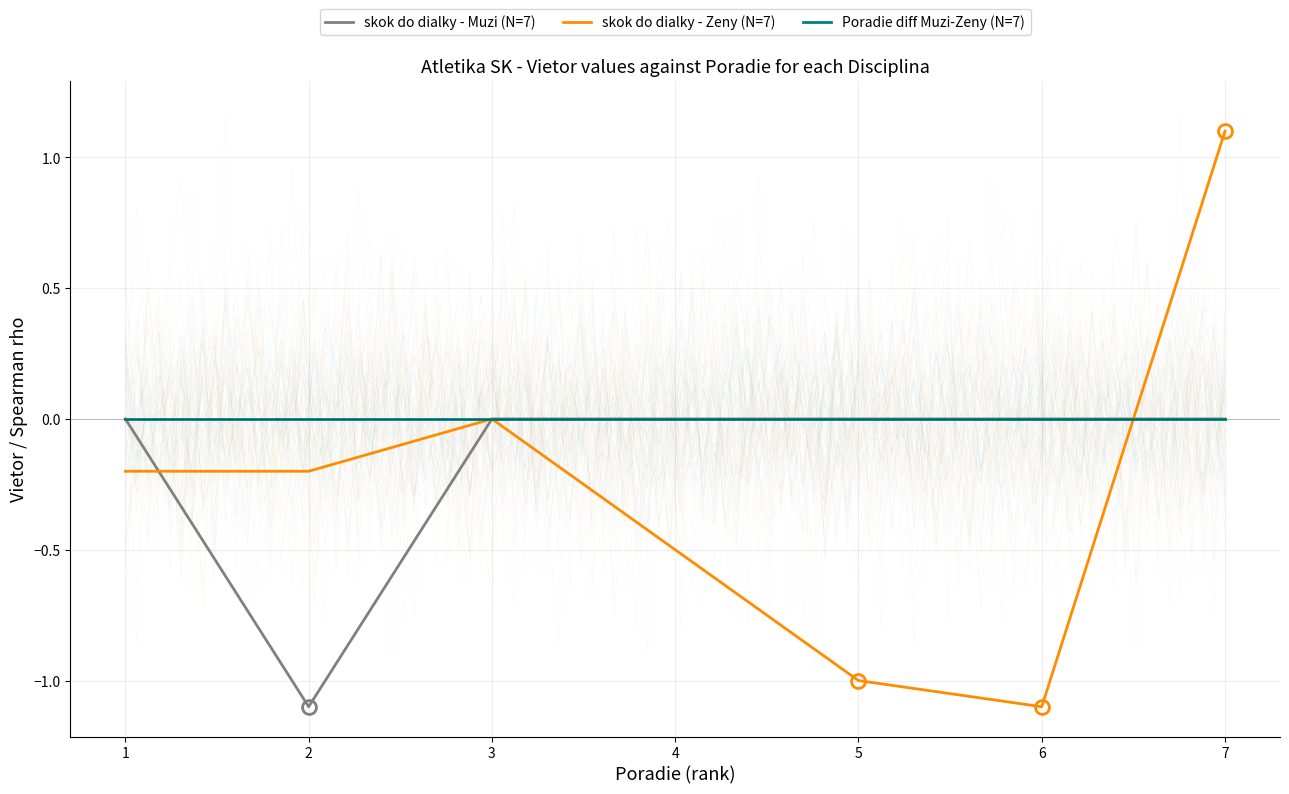

The value of skok do dialky - Muzi (N=7) at 1 is 0.5. True or false?

False